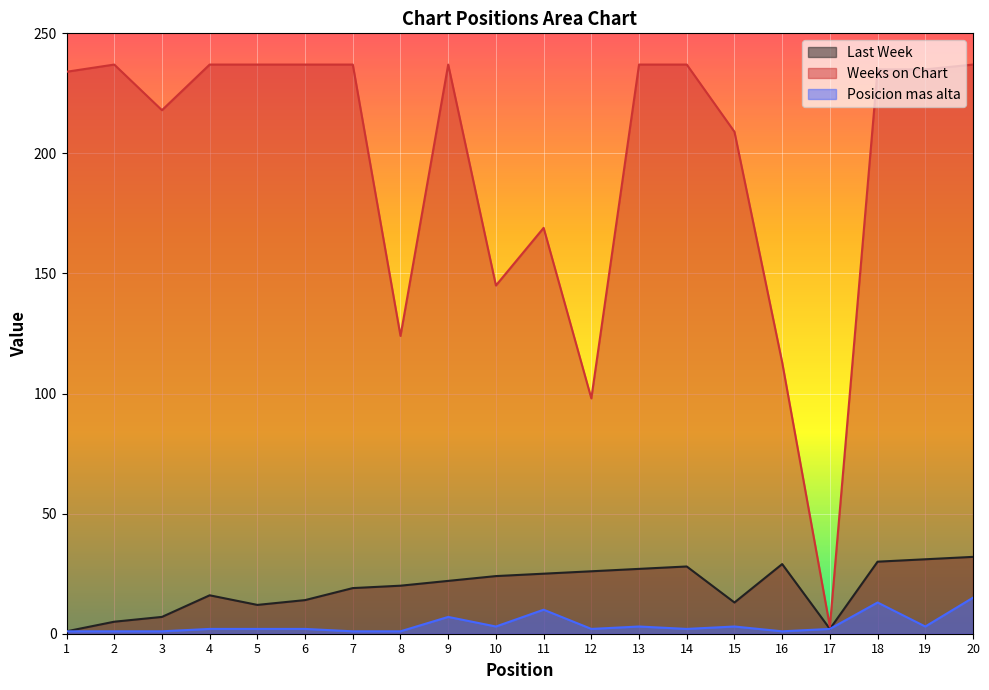

True or false: Posicion mas alta and Last Week intersect in this chart.

False